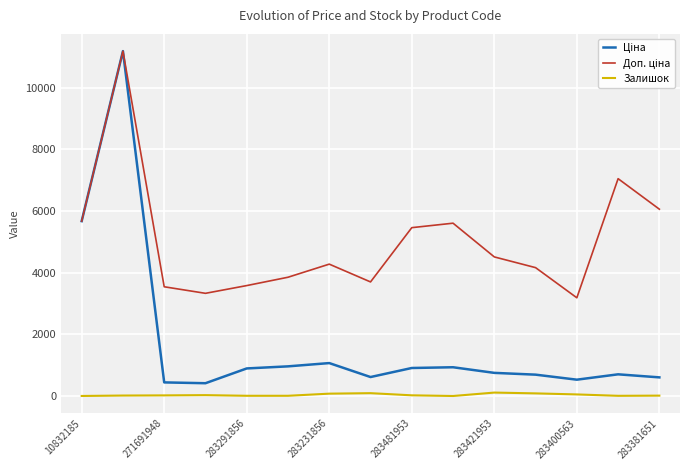

What is the maximum value shown in the chart?

11188.2